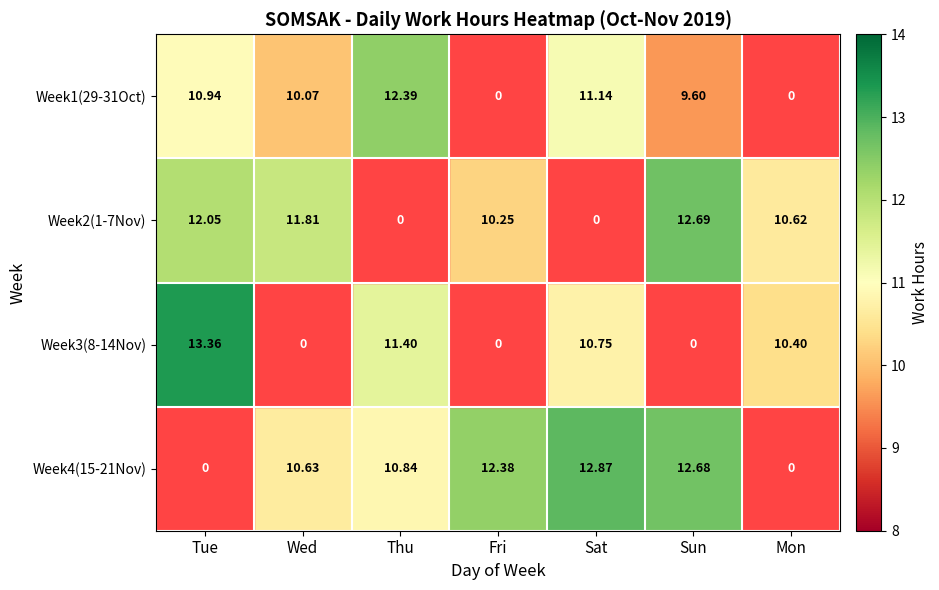

How many data points in Week3(8-14Nov) are less than 10?

3